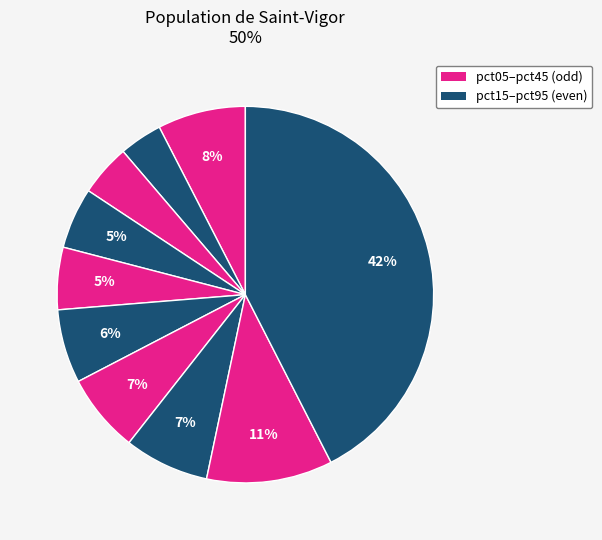

To the nearest percent, what is the difference between the largest and smallest slice percentages?

39%